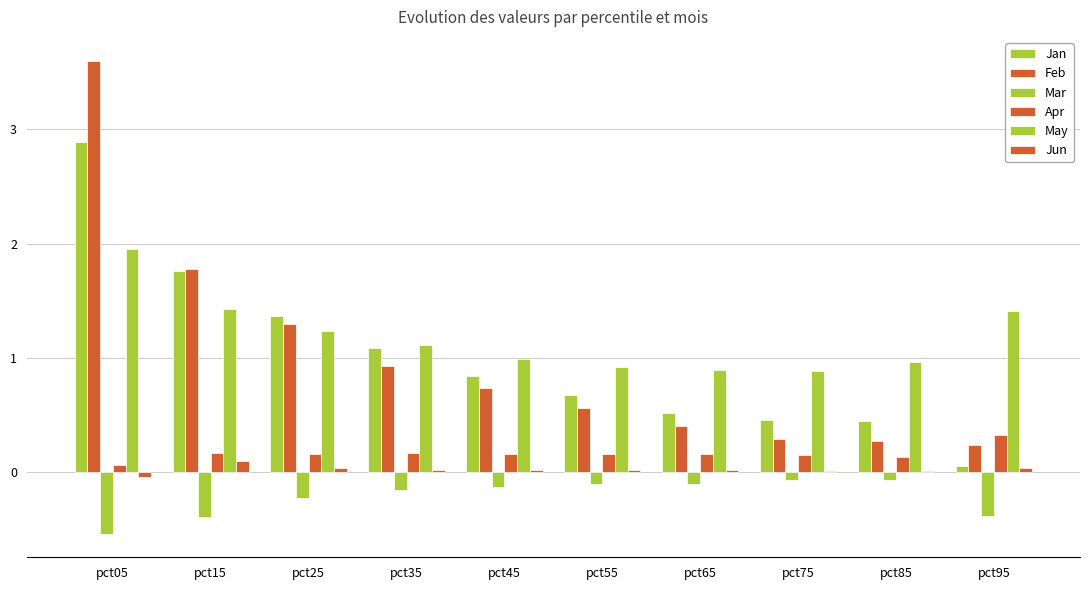

How many data points does each series have?

10